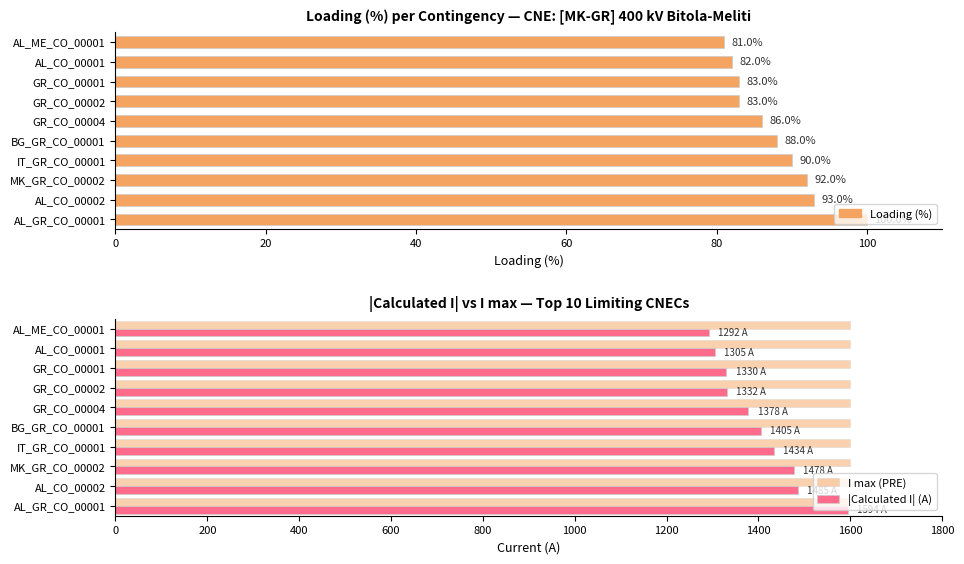

What is the approximate value of |Calculated I| (A) at AL_GR_CO_00001?

1594.0